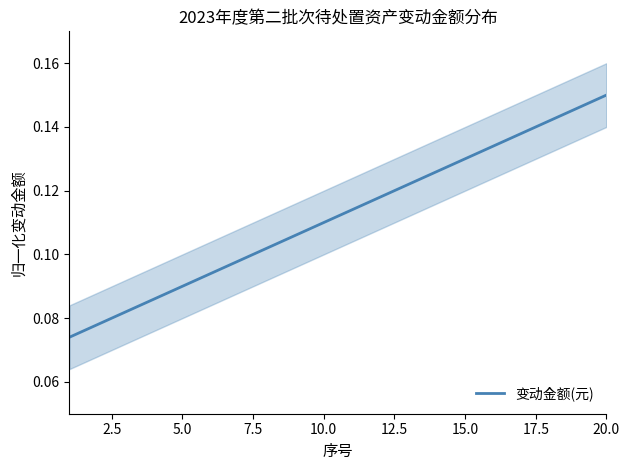

What is the minimum value shown in the chart?

0.1